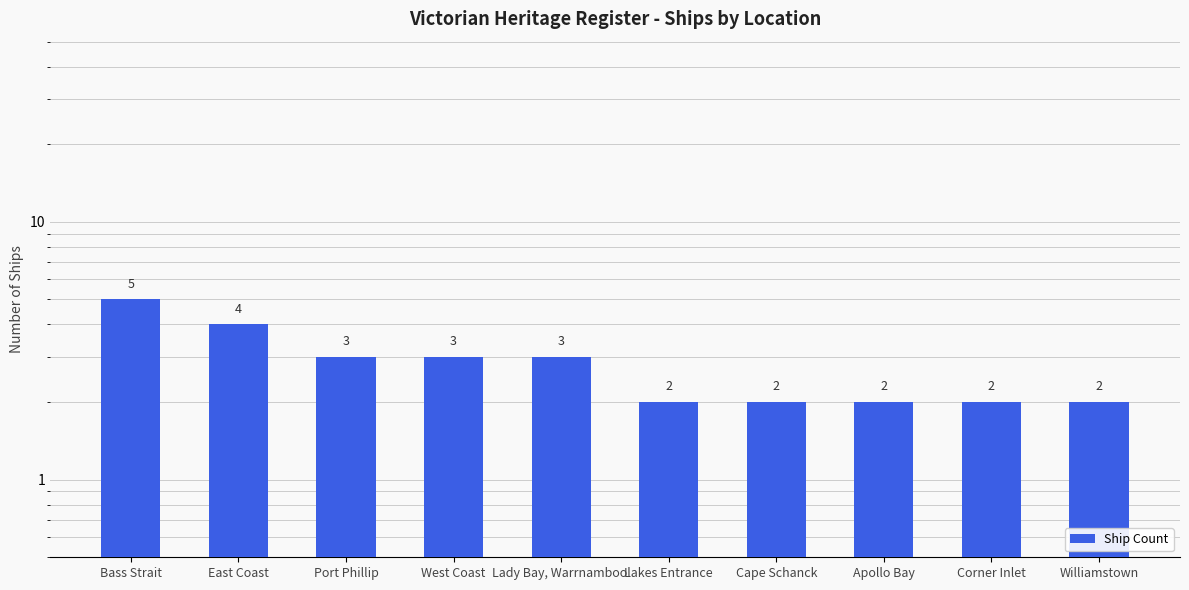

How many values are between 2 and 3?

8